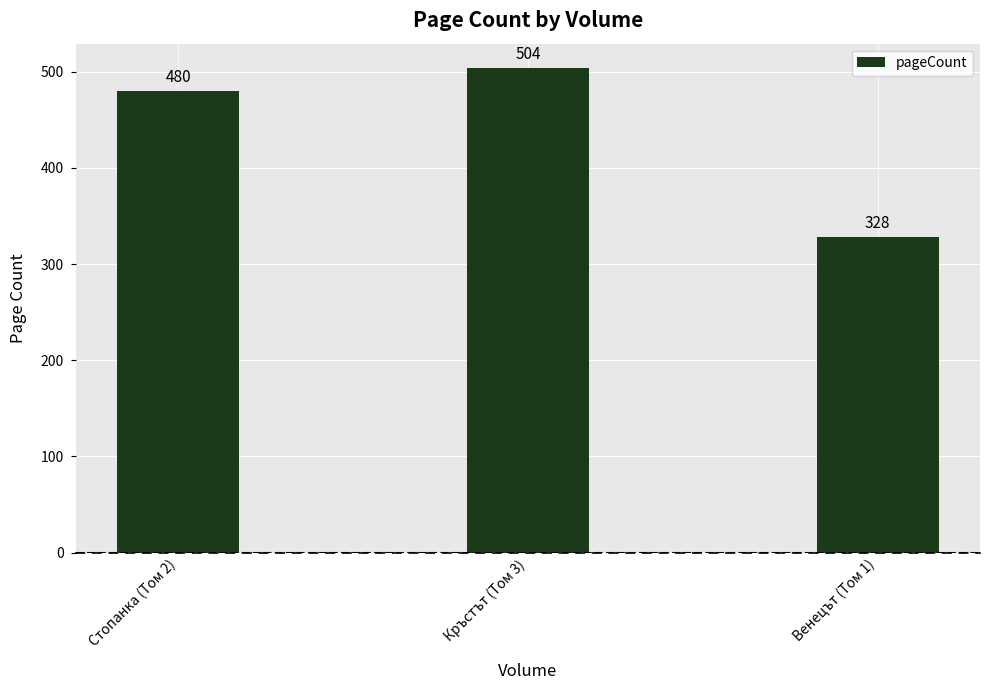

At which category does the chart reach its minimum across all series?

Венецът (Том 1)